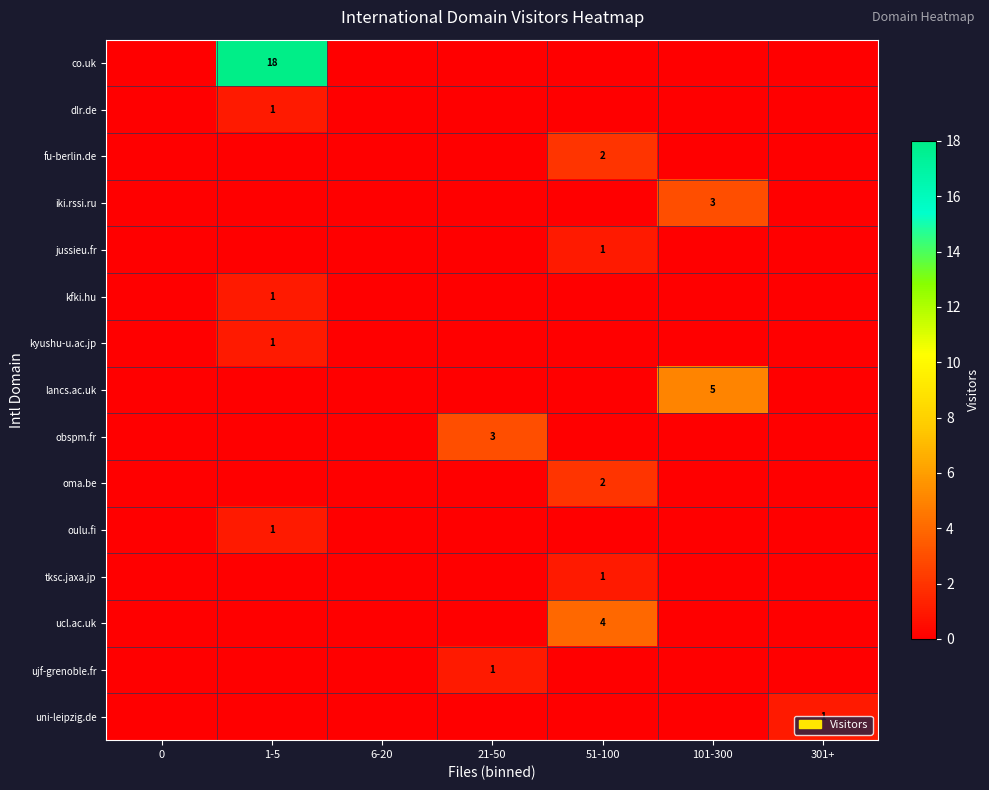

Which label corresponds to the largest value in the chart?

1-5